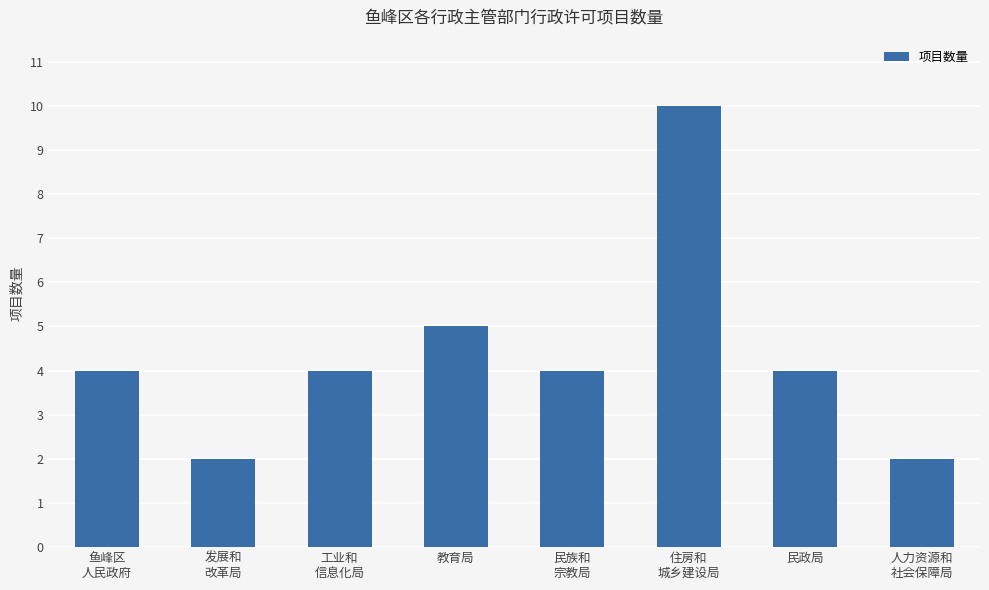

What is the change in value from 鱼峰区
人民政府 to 教育局?

+1